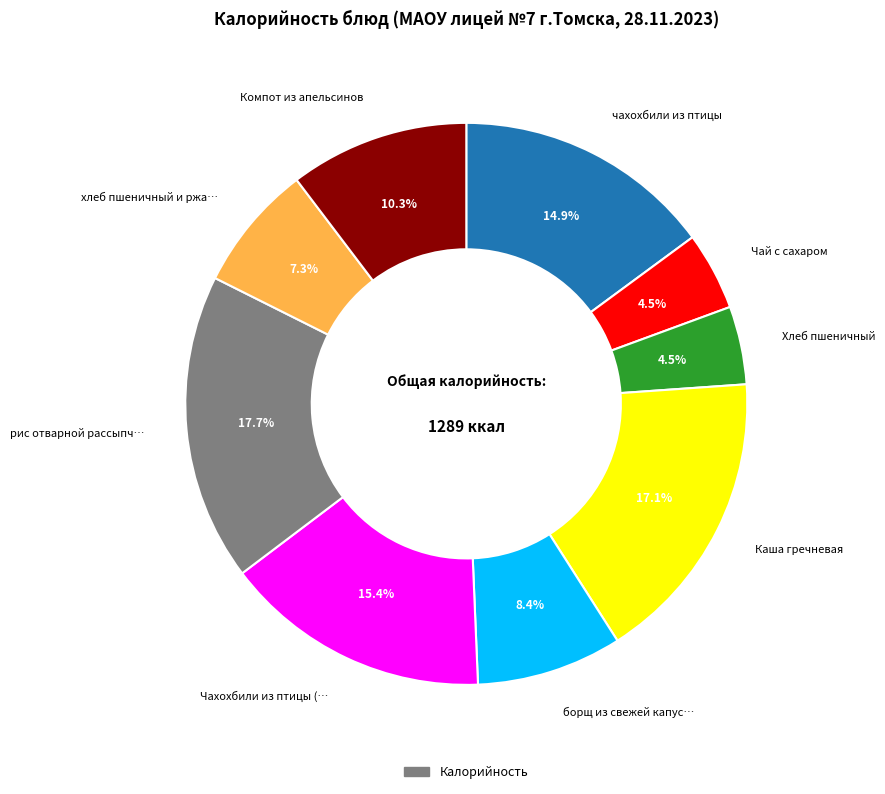

Is there any slice that represents more than half of the pie?

No